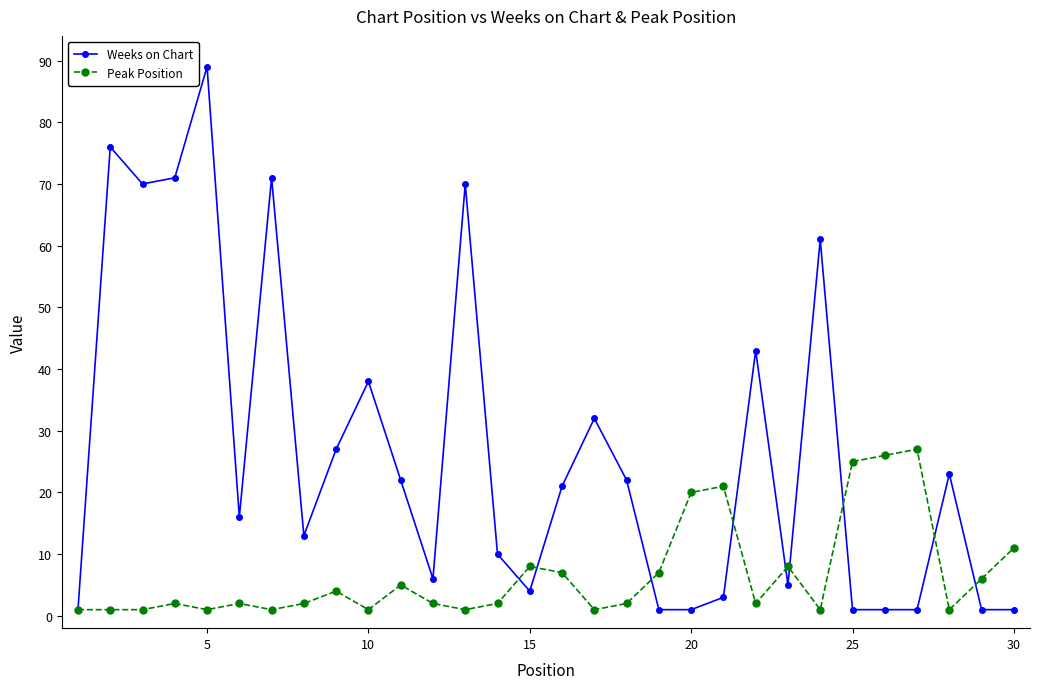

List the series in order of their peak value, lowest first.

Peak Position, Weeks on Chart